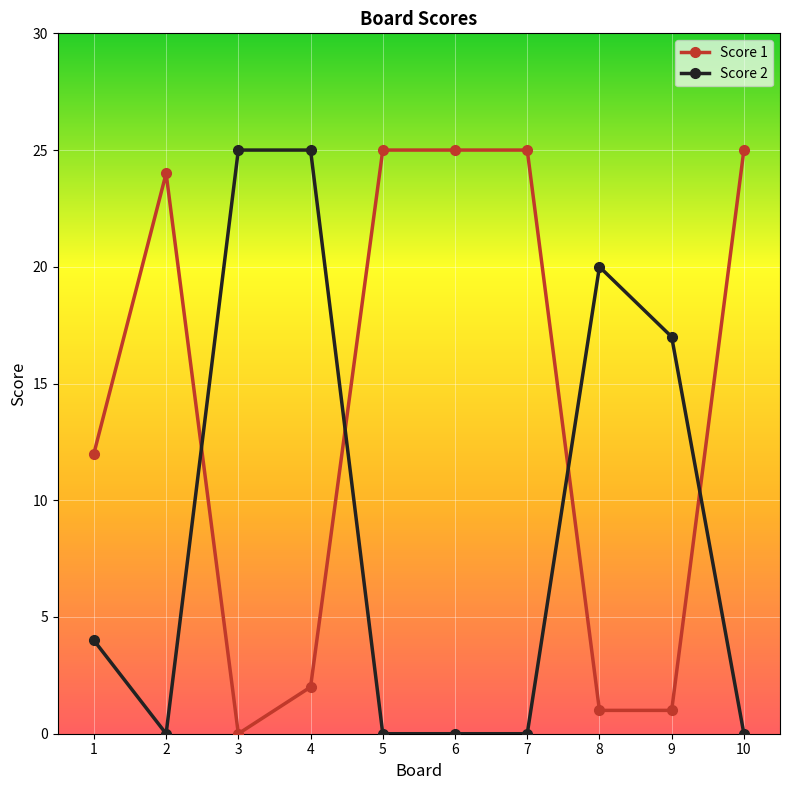

The value of Score 2 at 2 is 0. True or false?

True